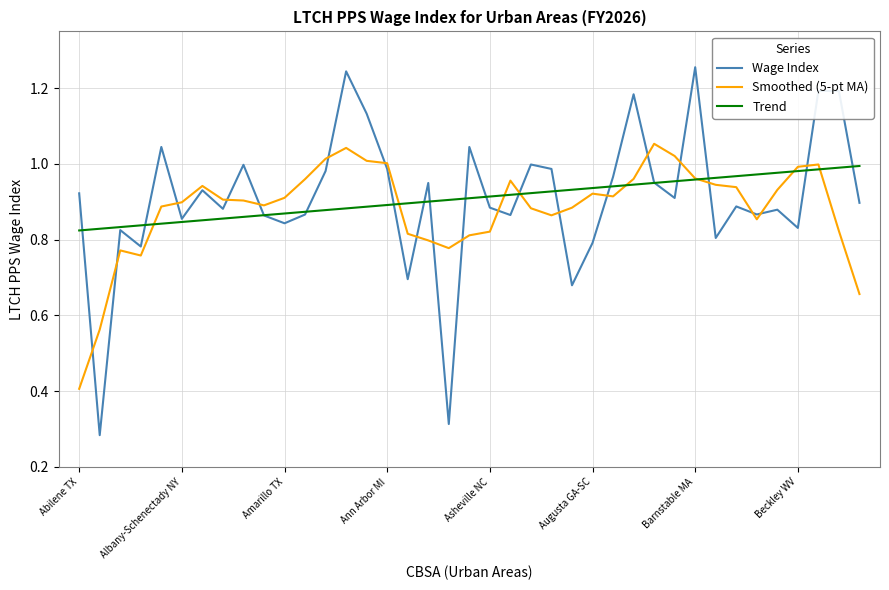

Rank the series by their maximum value, from lowest to highest.

Trend, Smoothed (5-pt MA), Wage Index